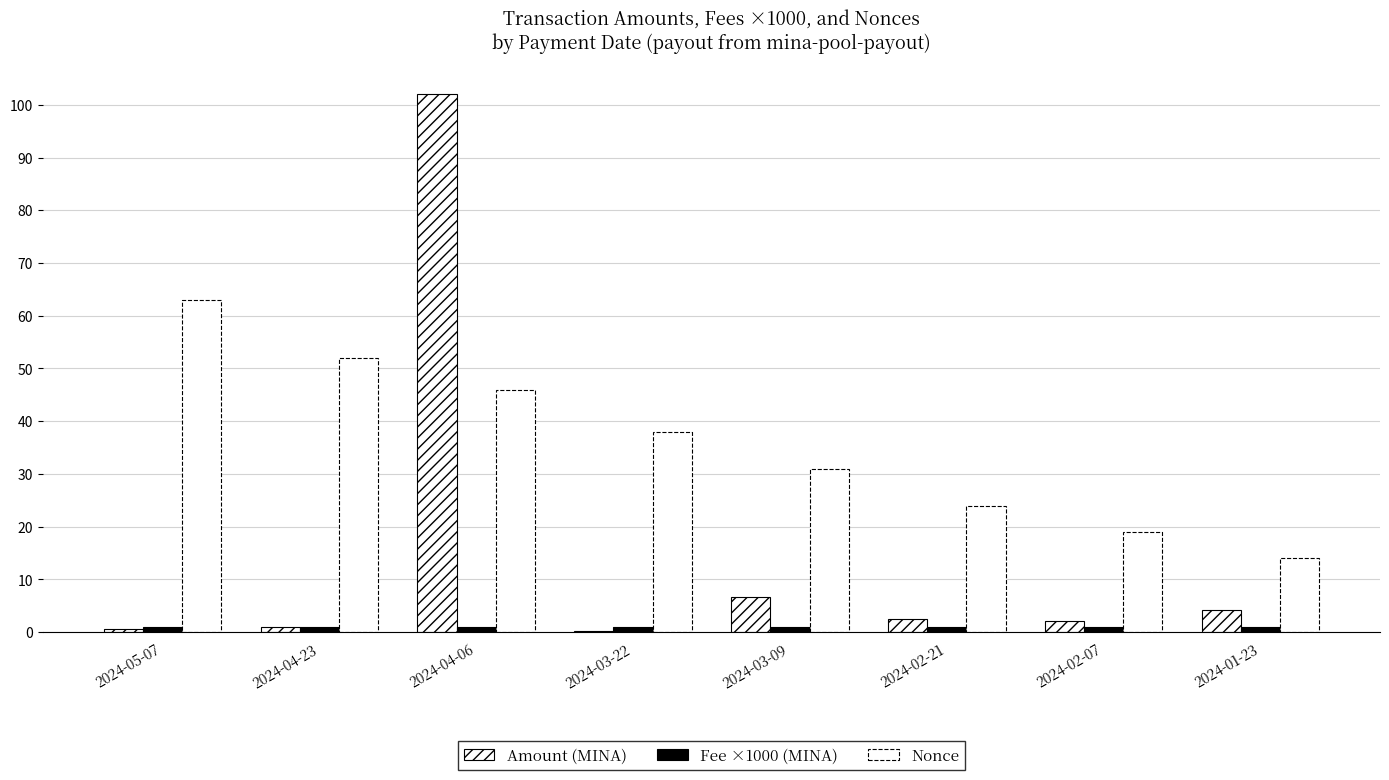

Count the number of data series in this chart.

3